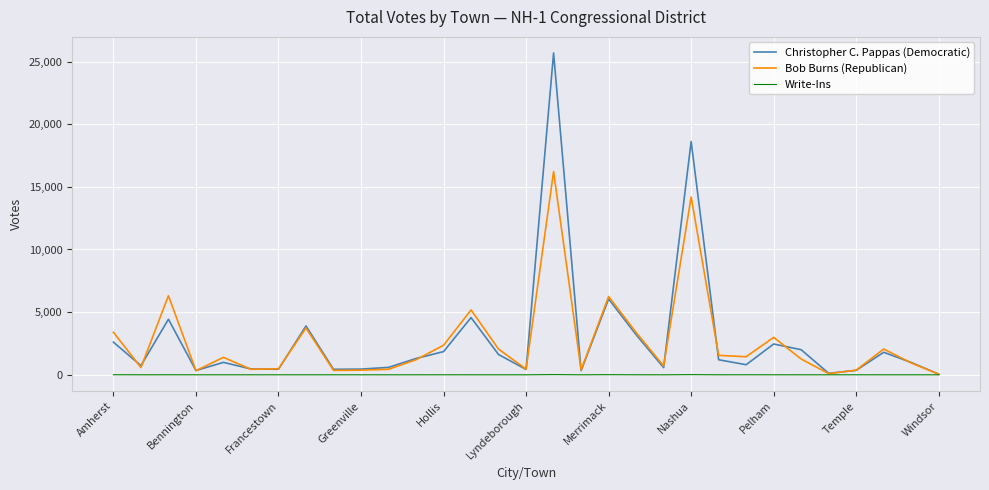

Which series has the largest range (max minus min)?

Christopher C. Pappas (Democratic)